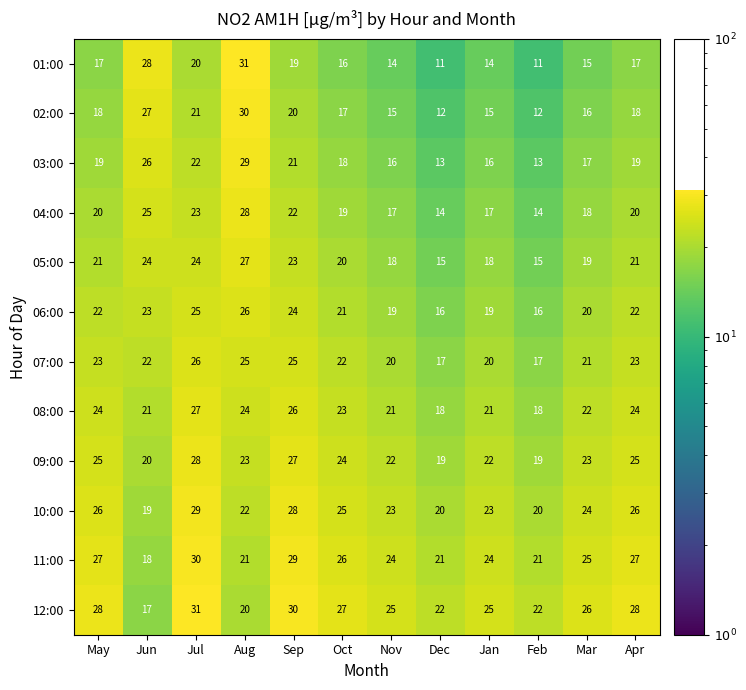

Count the 10:00 values in the range 22 to 26.

7